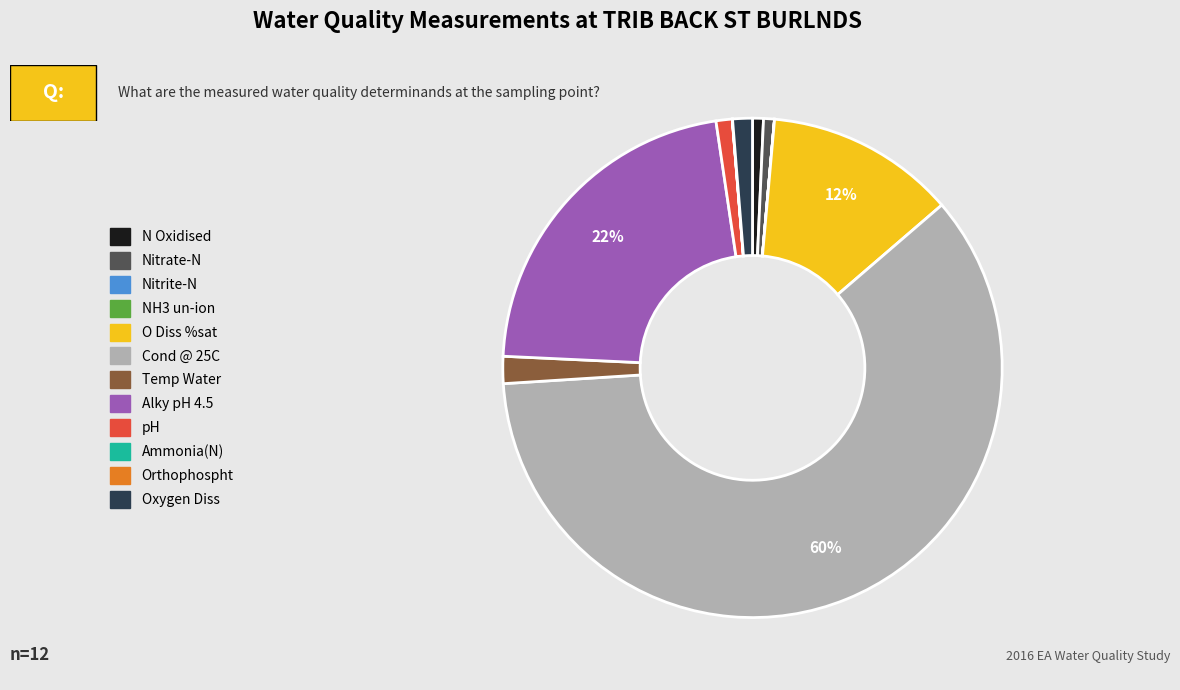

Which slice is the largest?

Cond @ 25C